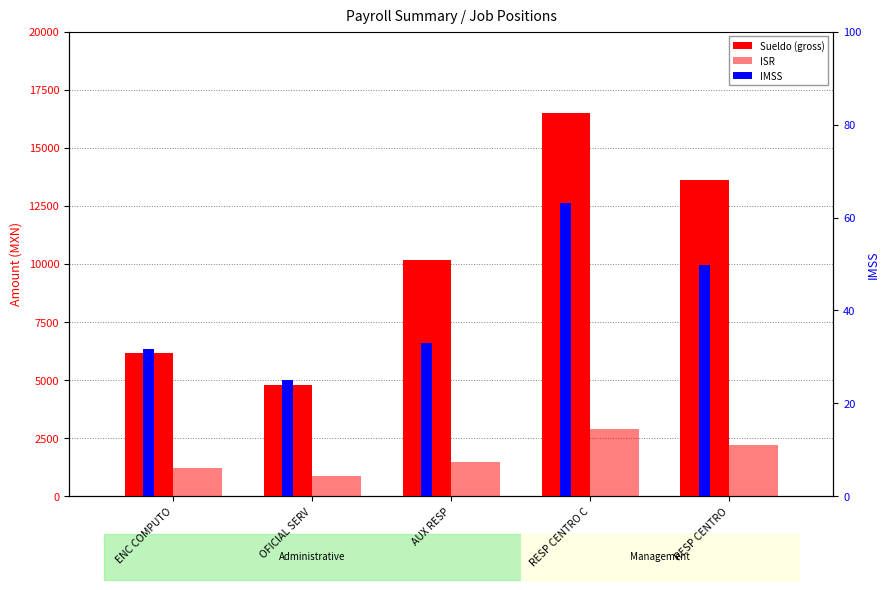

List the series in order of their overall mean, lowest first.

IMSS, ISR, Sueldo (gross)